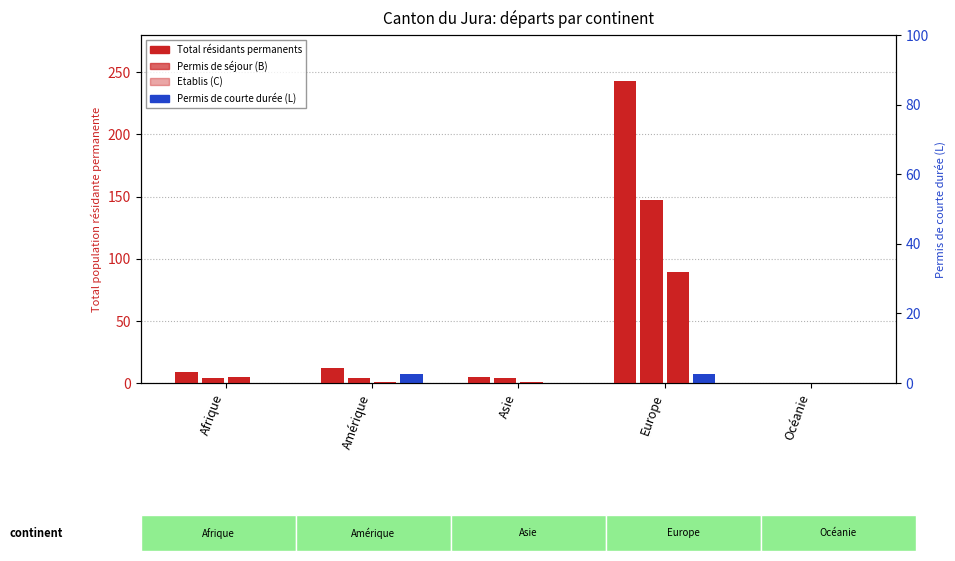

How many bars are there in each group?

4